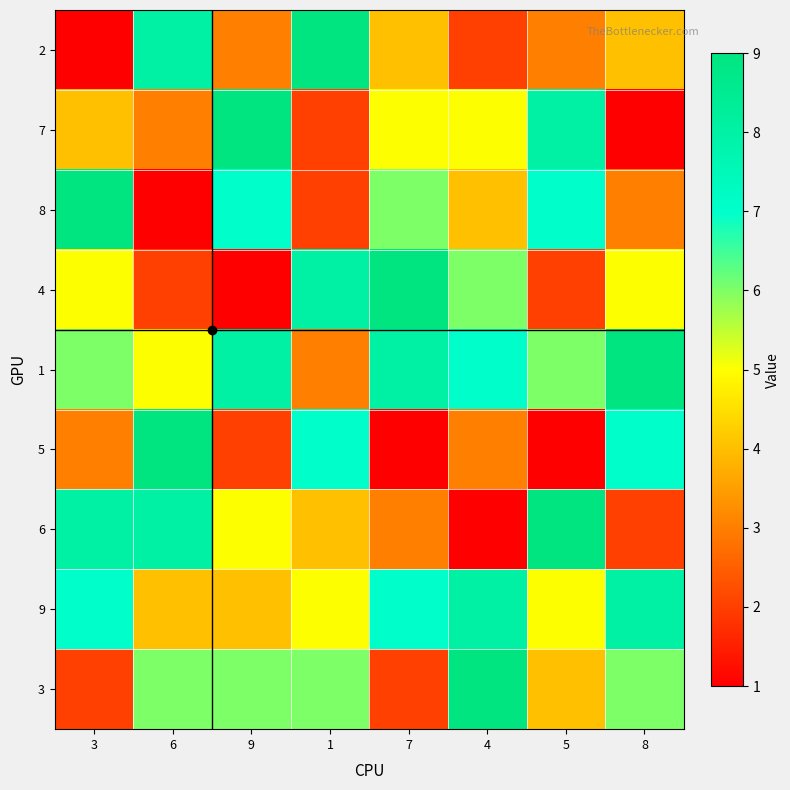

At which category is the sum across all series the highest?

6